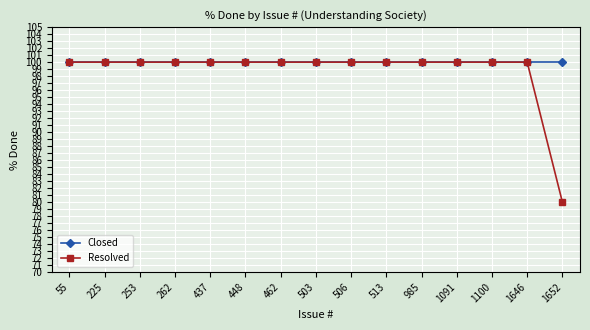

Which series has the largest total across all categories?

Closed